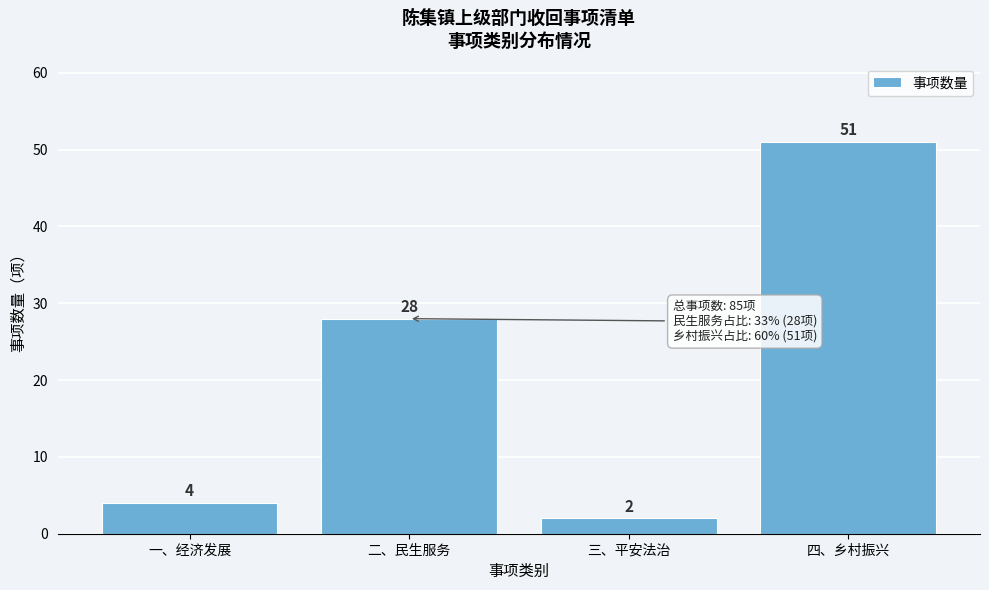

Reading right to left, extract all data points from this chart.

四、乡村振兴=51	三、平安法治=2	二、民生服务=28	一、经济发展=4